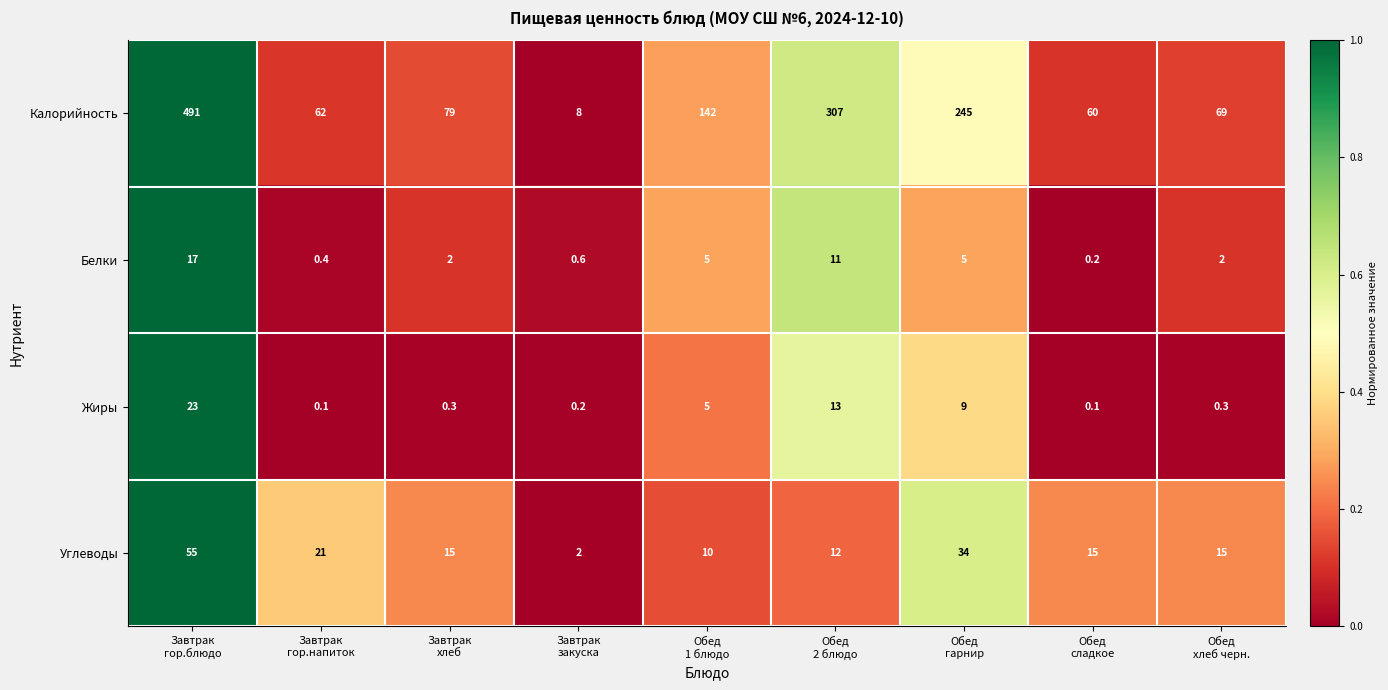

At how many categories does at least one series exceed 21?

8